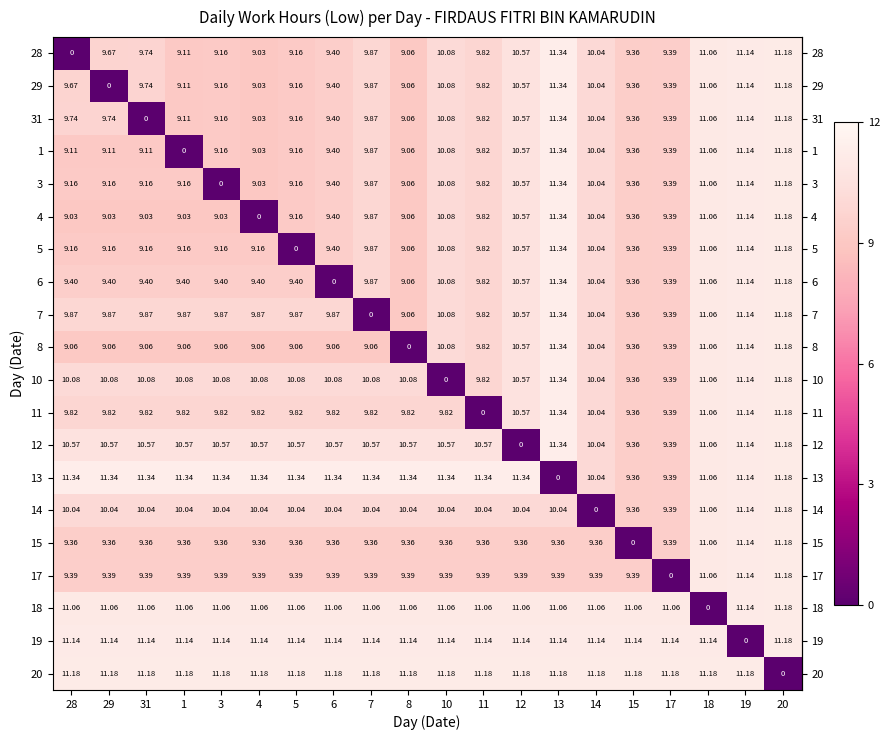

Is the value of 13 at 14 greater than the value of 19 at 18?

No